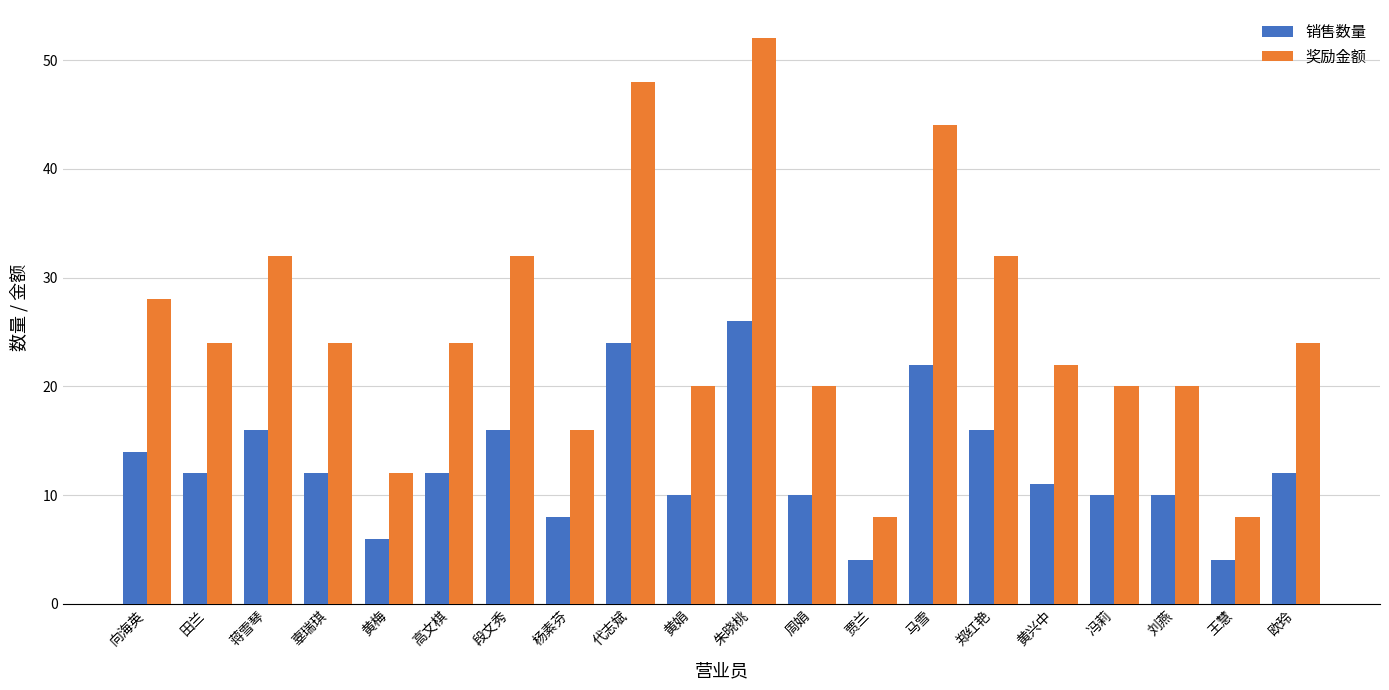

Is it true that 奖励金额 equals 3 at 贾兰?

False